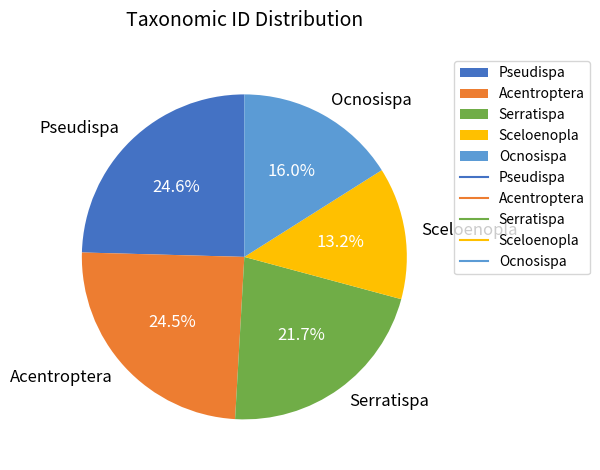

Between Serratispa and Pseudispa, which is larger?

Pseudispa